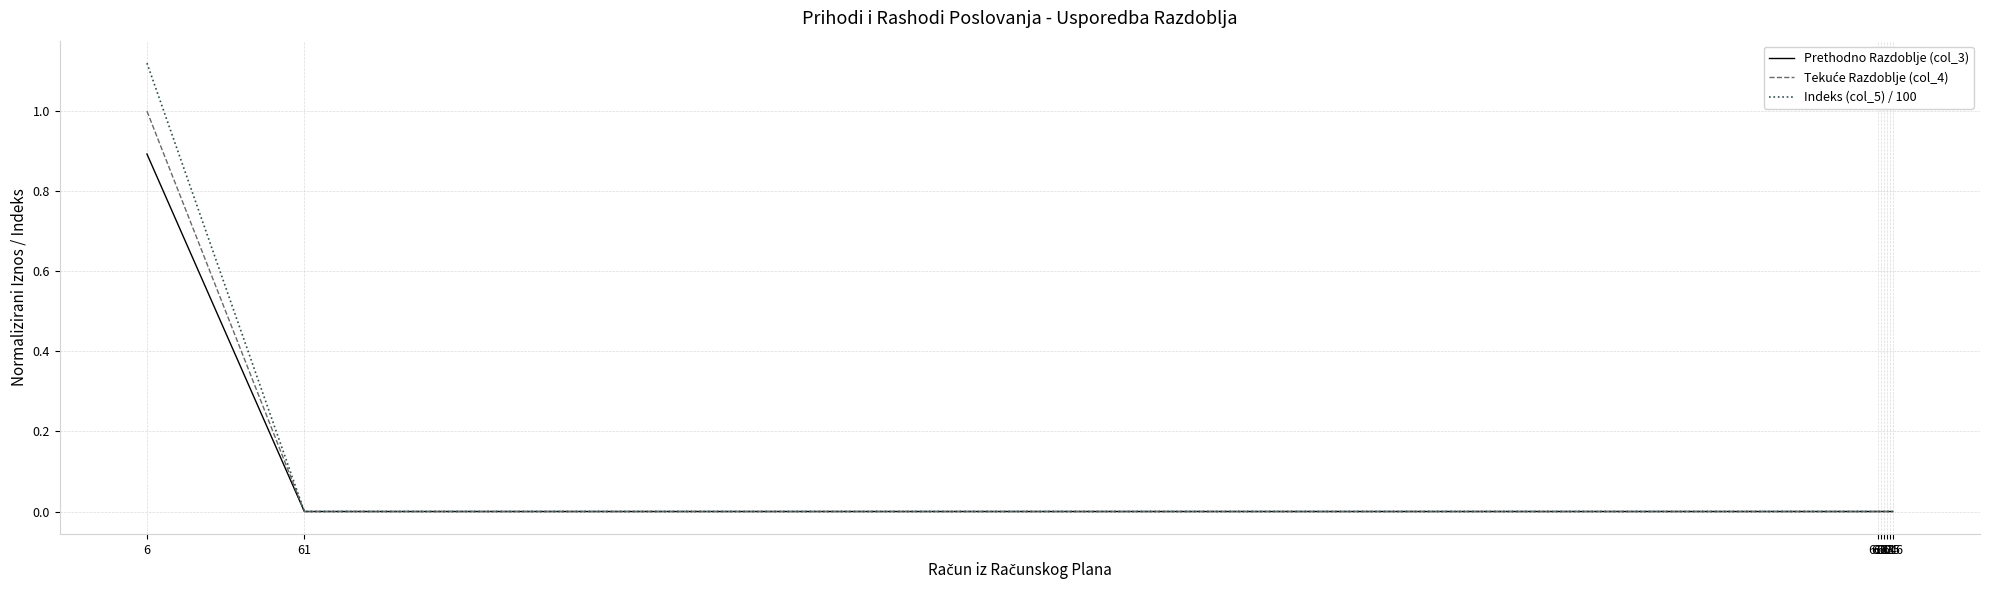

How many lines are shown in the chart?

3